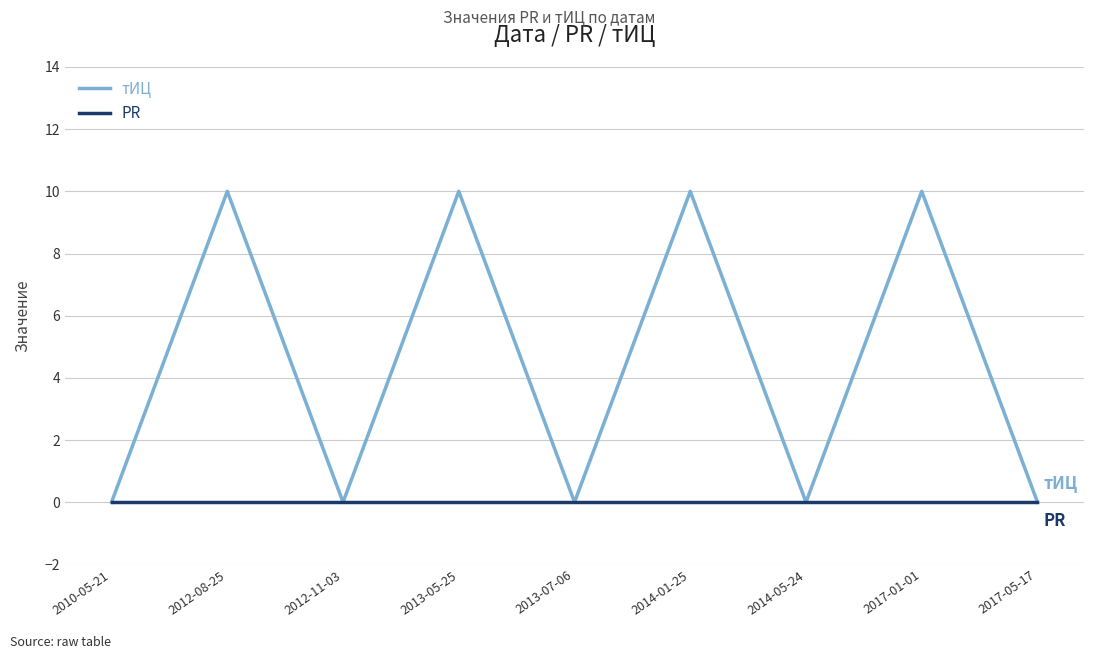

True or false: тИЦ has a value of 0 at 2017-05-17.

True